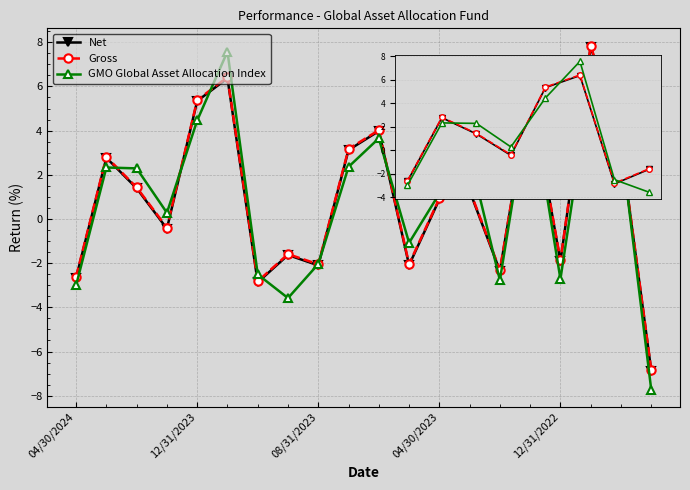

True or false: Gross has more than 0 points higher than both neighbors.

True